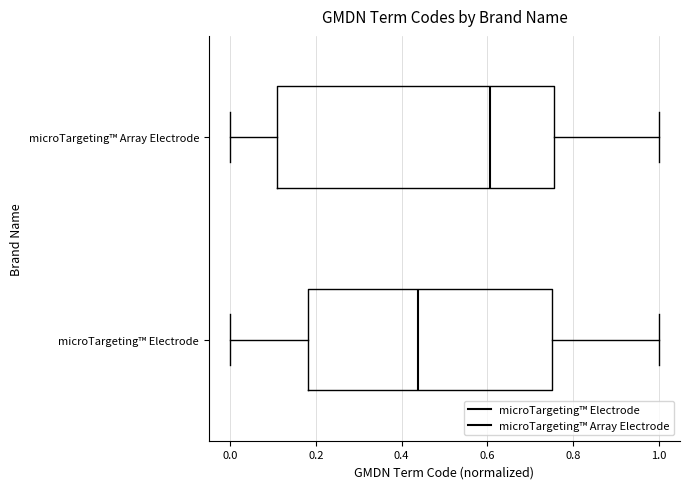

Which box's median line is the furthest to the right?

microTargeting™ Array Electrode